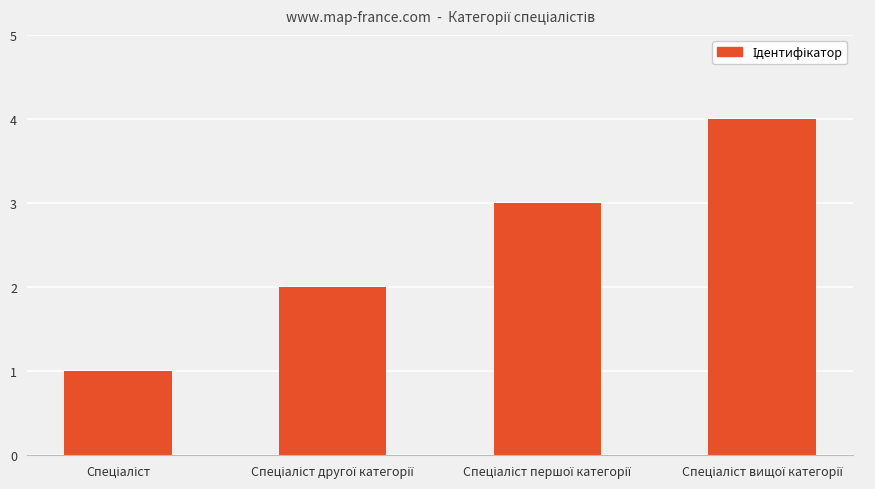

What is the value of the 3rd bar from the left?

3